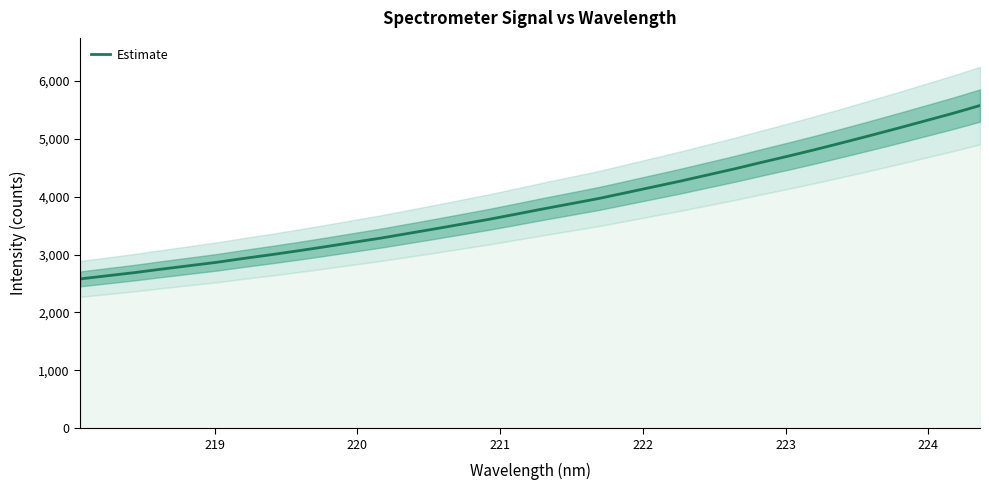

What is the minimum value for Estimate?

2579.3